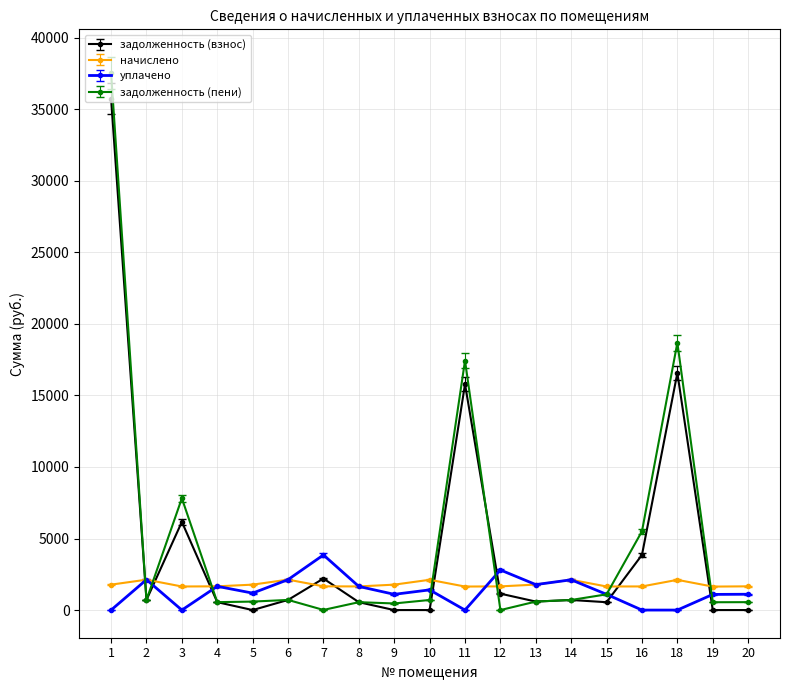

What is the difference between the уплачено values at 5 and 10?

226.1